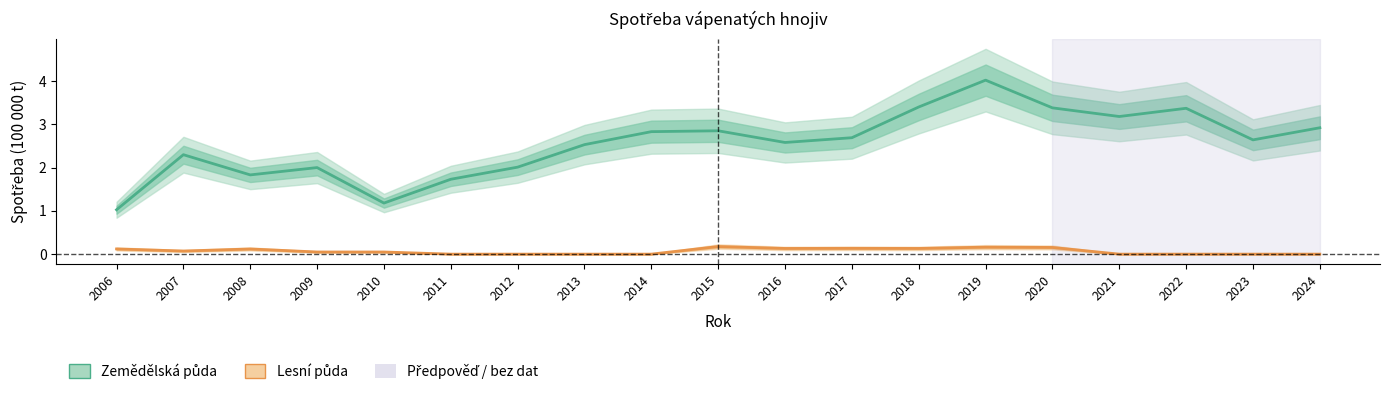

What is the difference between the second highest and second lowest values in the Zemědělská půda series?

2.2